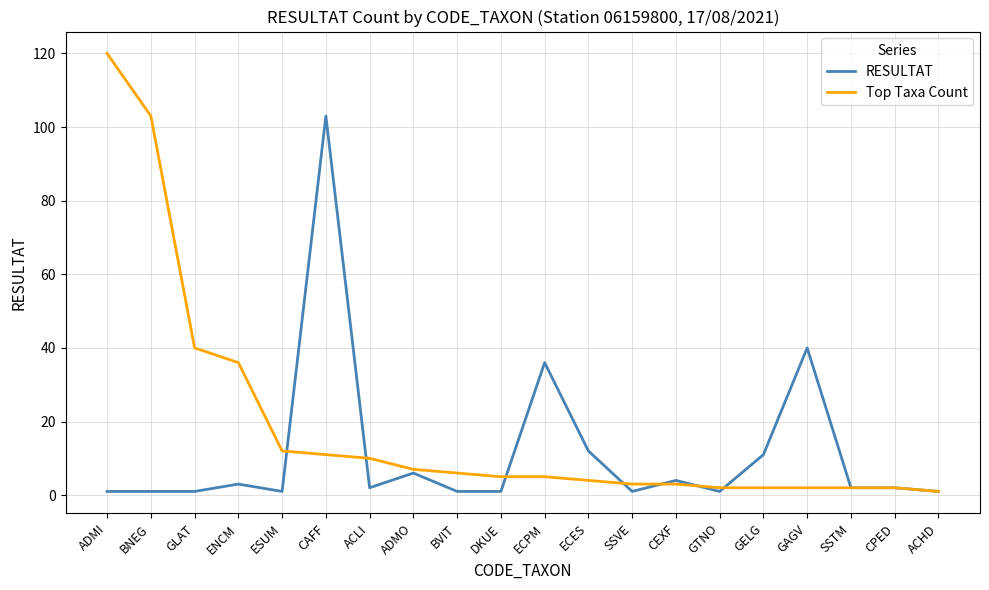

True or false: RESULTAT has a value of 1 at BVIT.

True